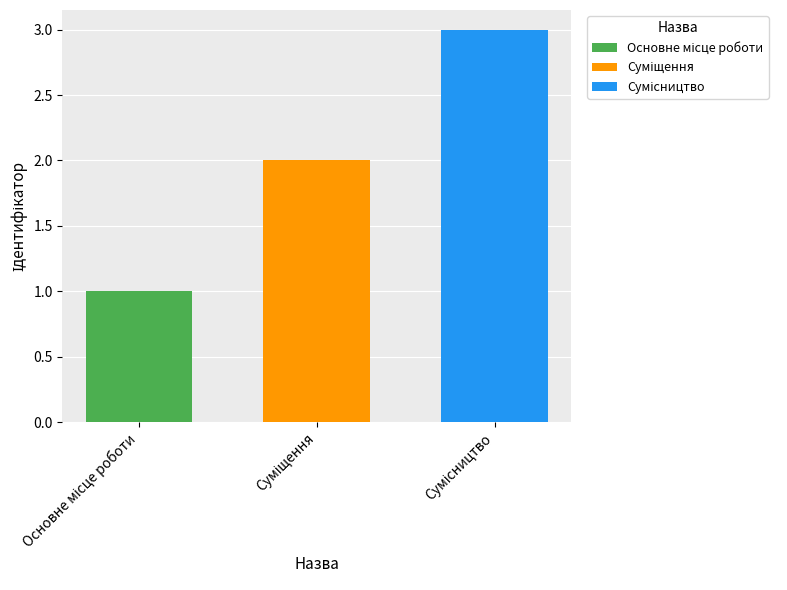

What is the maximum value shown in the chart?

3